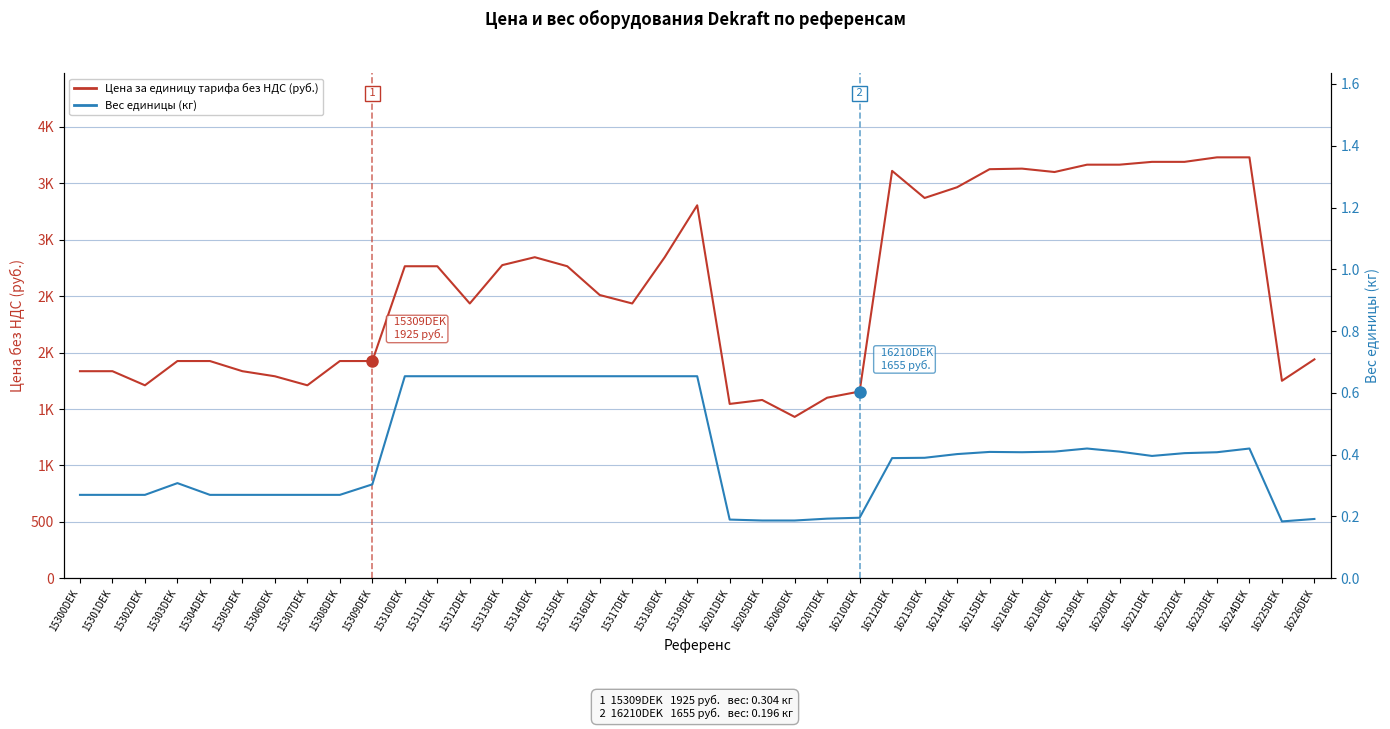

At which category does Вес единицы (кг) reach its first local peak?

15303DEK